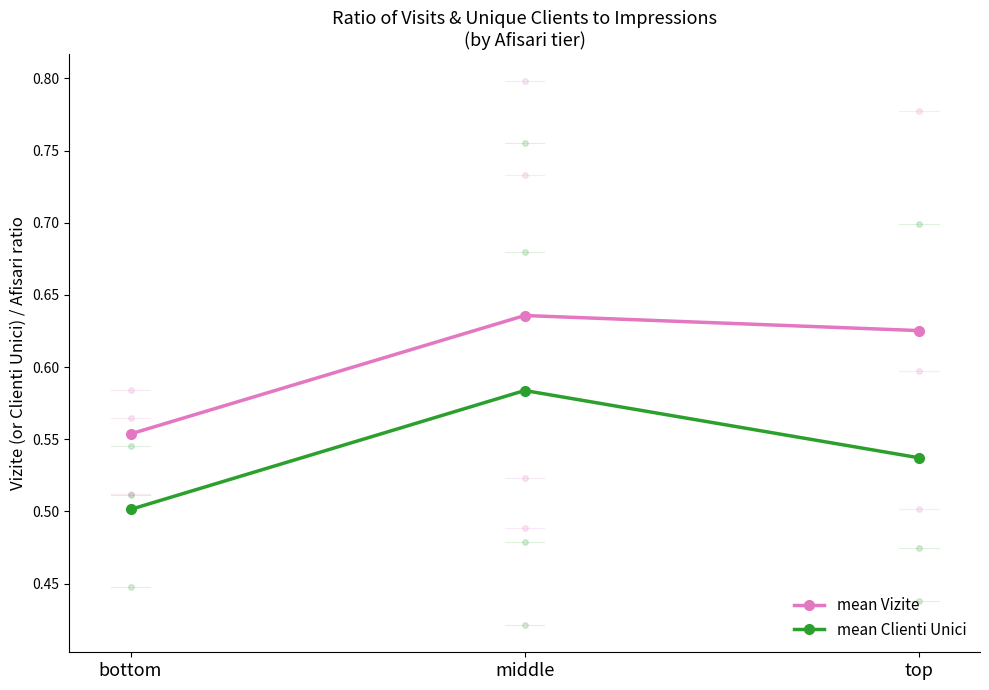

Rank the series at bottom from lowest to highest value.

mean Clienti Unici, mean Vizite